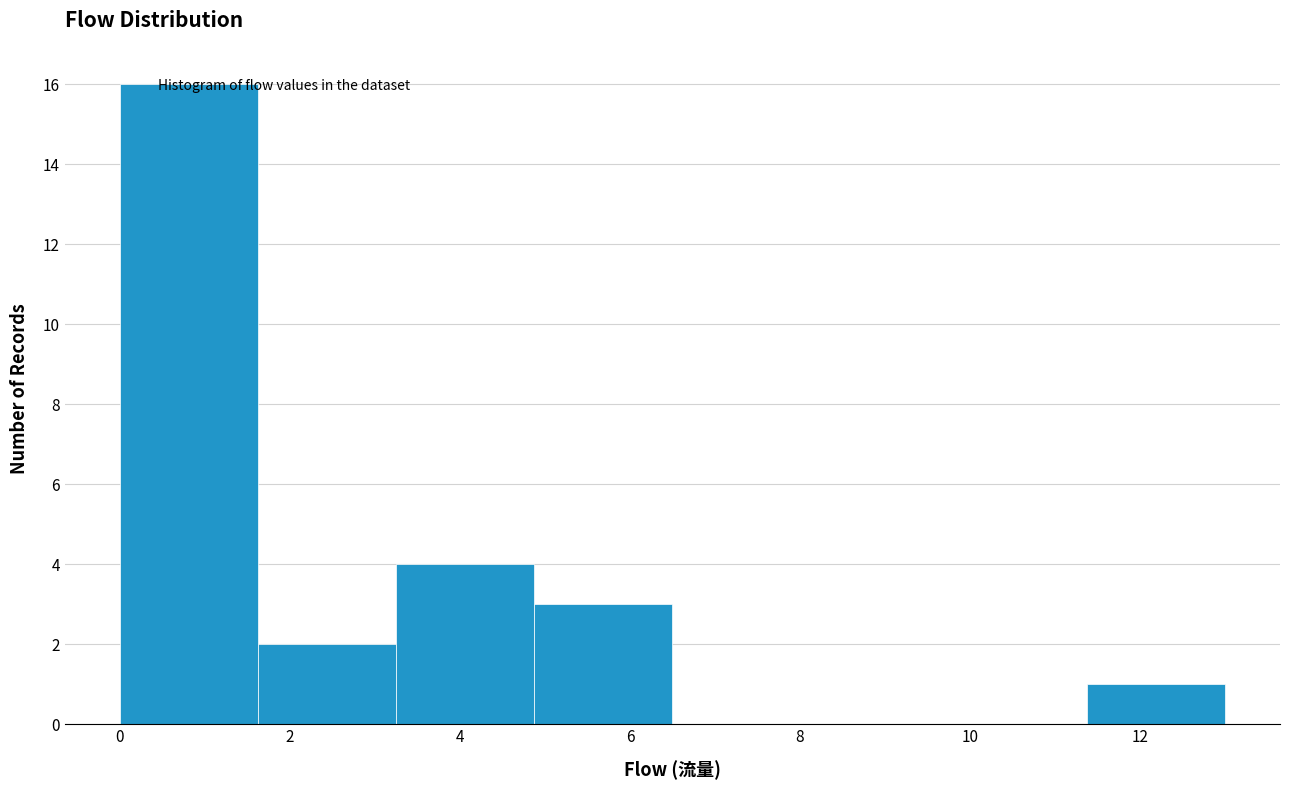

Reading left to right, list every bar in this chart as the range it spans on the x-axis followed by its height. Neither the bar edges nor the heights are printed on the chart, so give them approximately, as read against the axes.

0.0 to 1.6: 16
1.6 to 3.2: 2
3.2 to 4.8: 4
4.8 to 6.6: 3
6.6 to 8.2: 0
8.2 to 9.8: 0
9.8 to 11.4: 0
11.4 to 13.0: 1